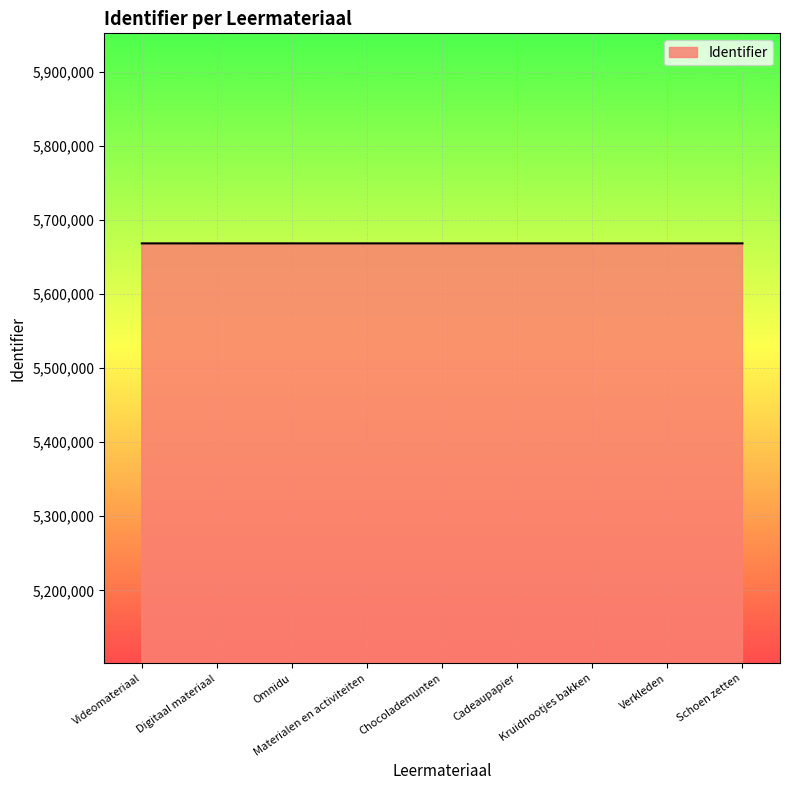

Does the chart display data point markers on the line(s)?

No